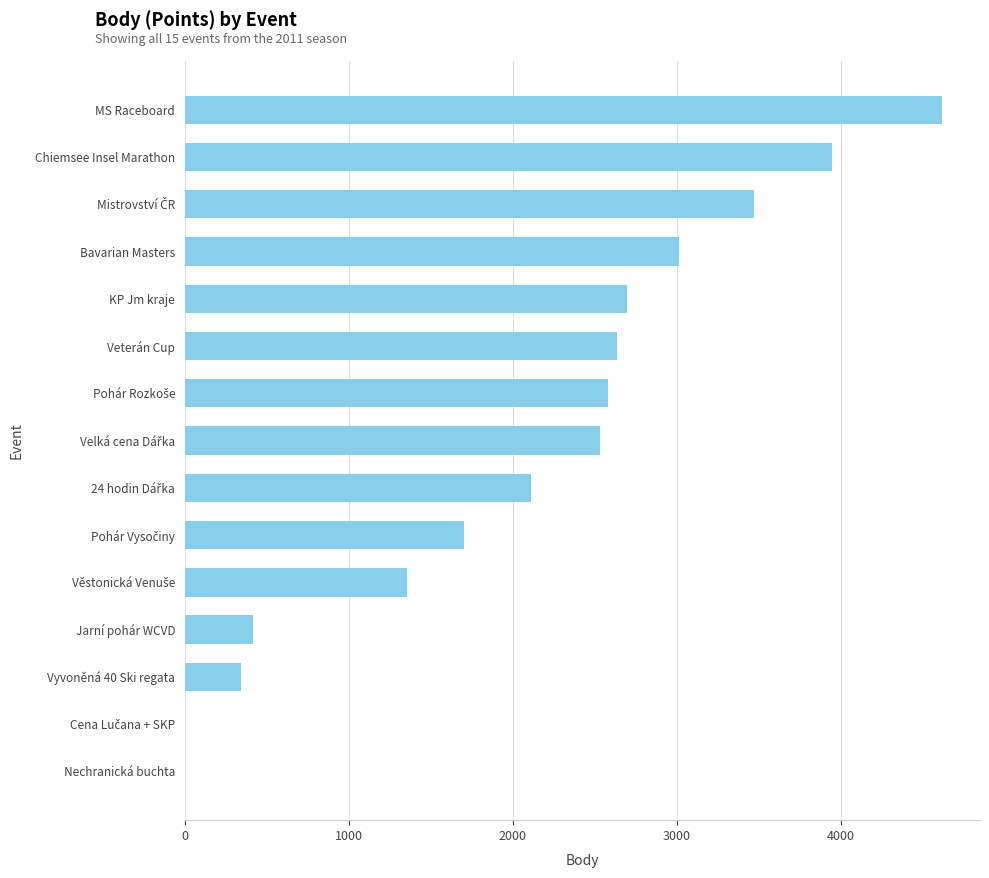

What is the change in value from Veterán Cup to MS Raceboard?

+1983